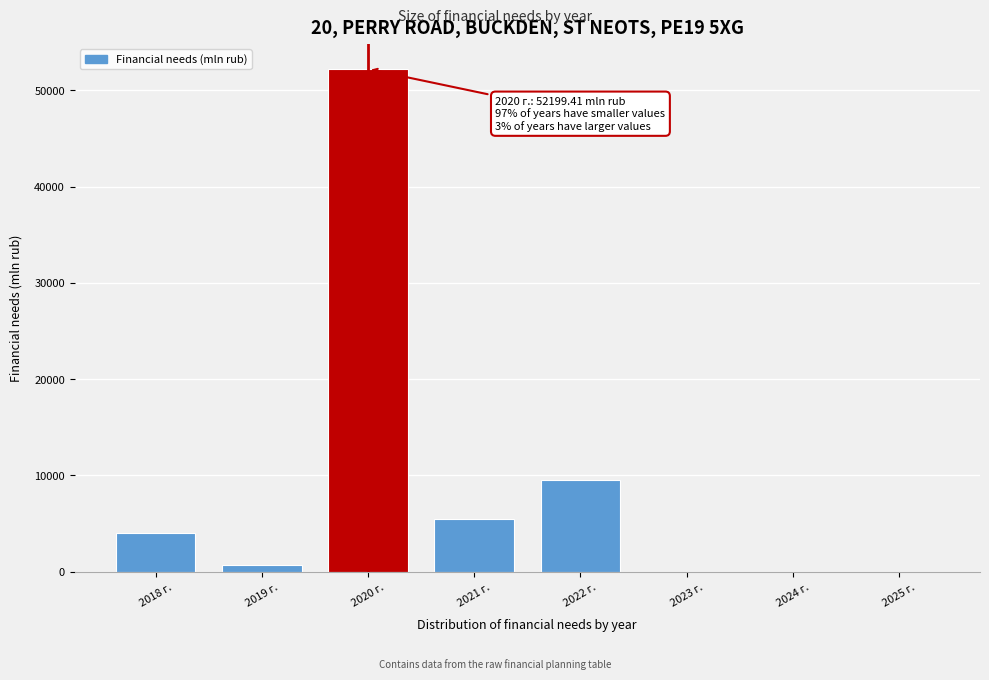

Reading left to right, extract all data points from this chart.

2018 г.=4064.2	2019 г.=683.9	2020 г.=52199.4	2021 г.=5479.1	2022 г.=9488.9	2023 г.=0.0	2024 г.=0.0	2025 г.=0.0